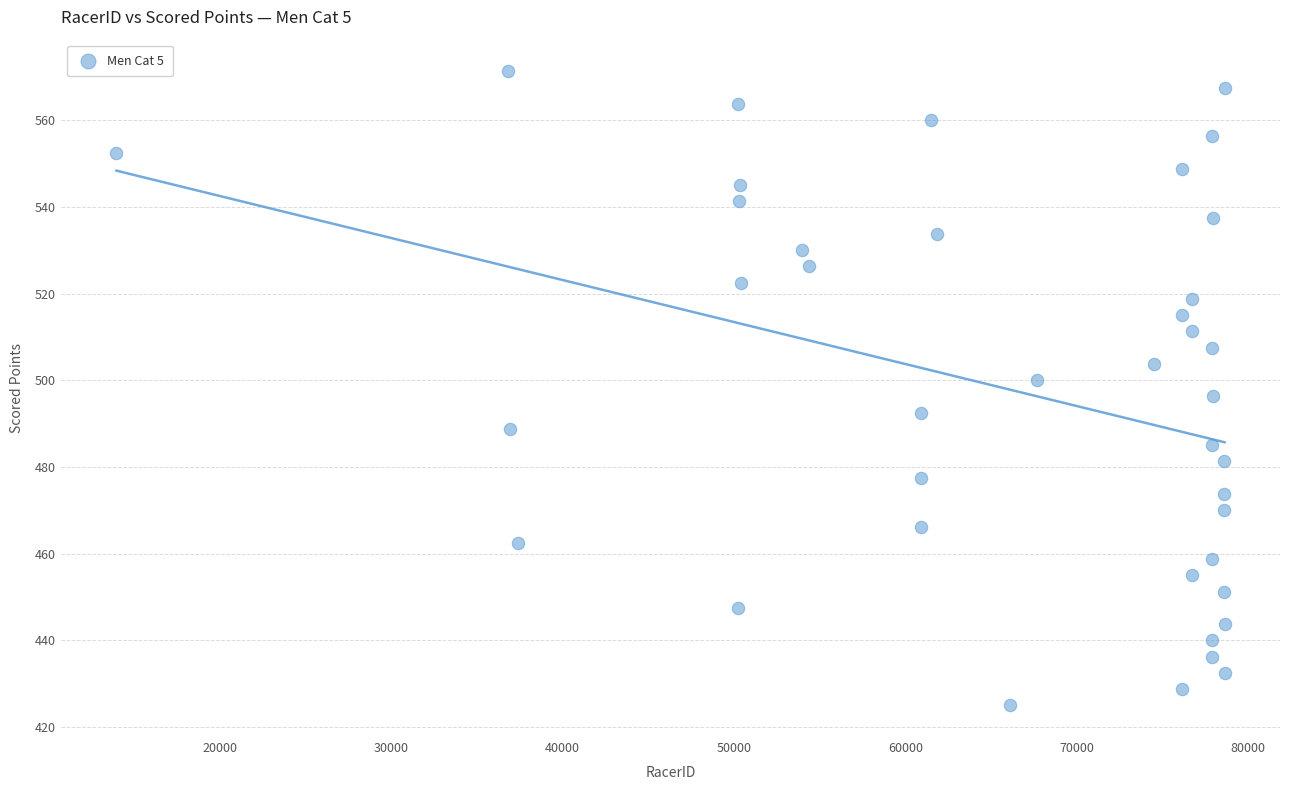

What is the range of X values (max minus min)?

64652.0